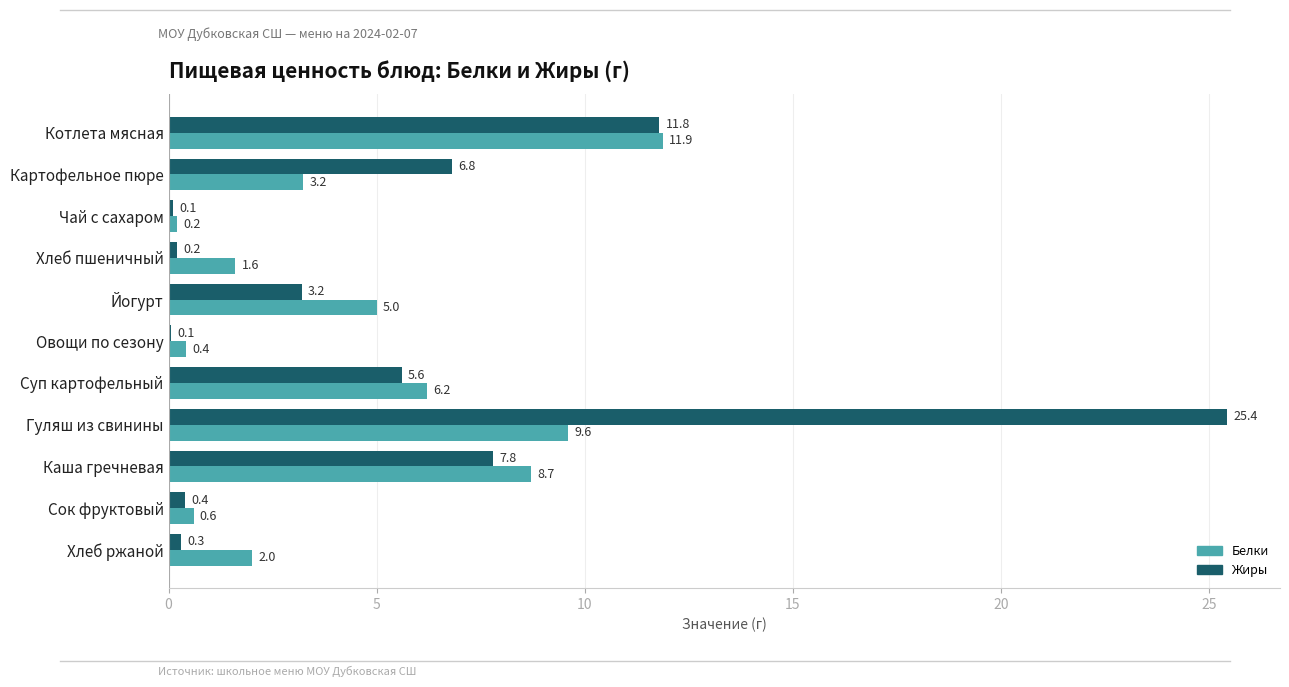

What is the sum of the Жиры values at Суп картофельный and Овощи по сезону?

5.7